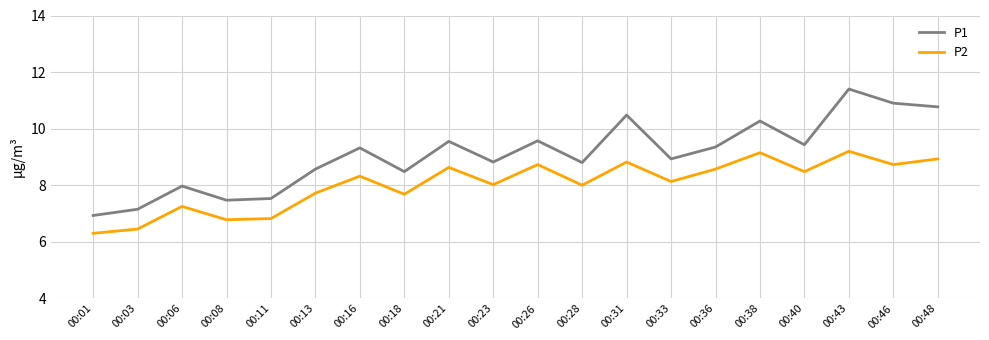

At 00:23, list the series in order from smallest to largest.

P2, P1